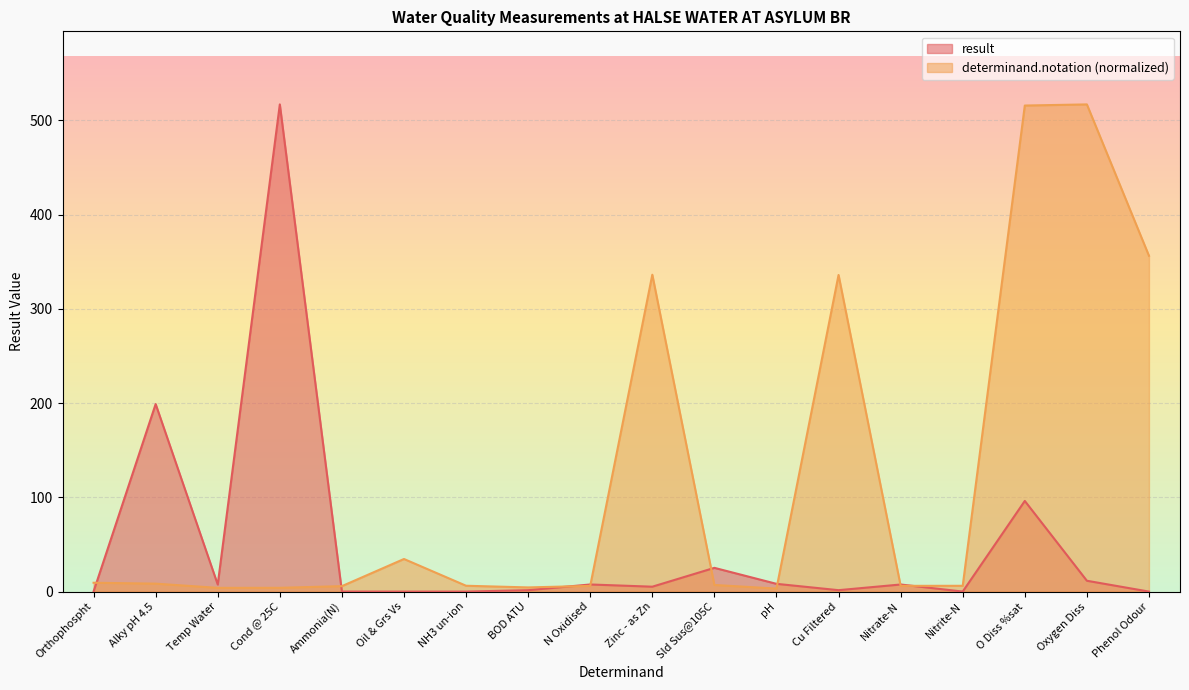

What is the sum of the determinand.notation values at Oxygen Diss and BOD ATU?

521.4